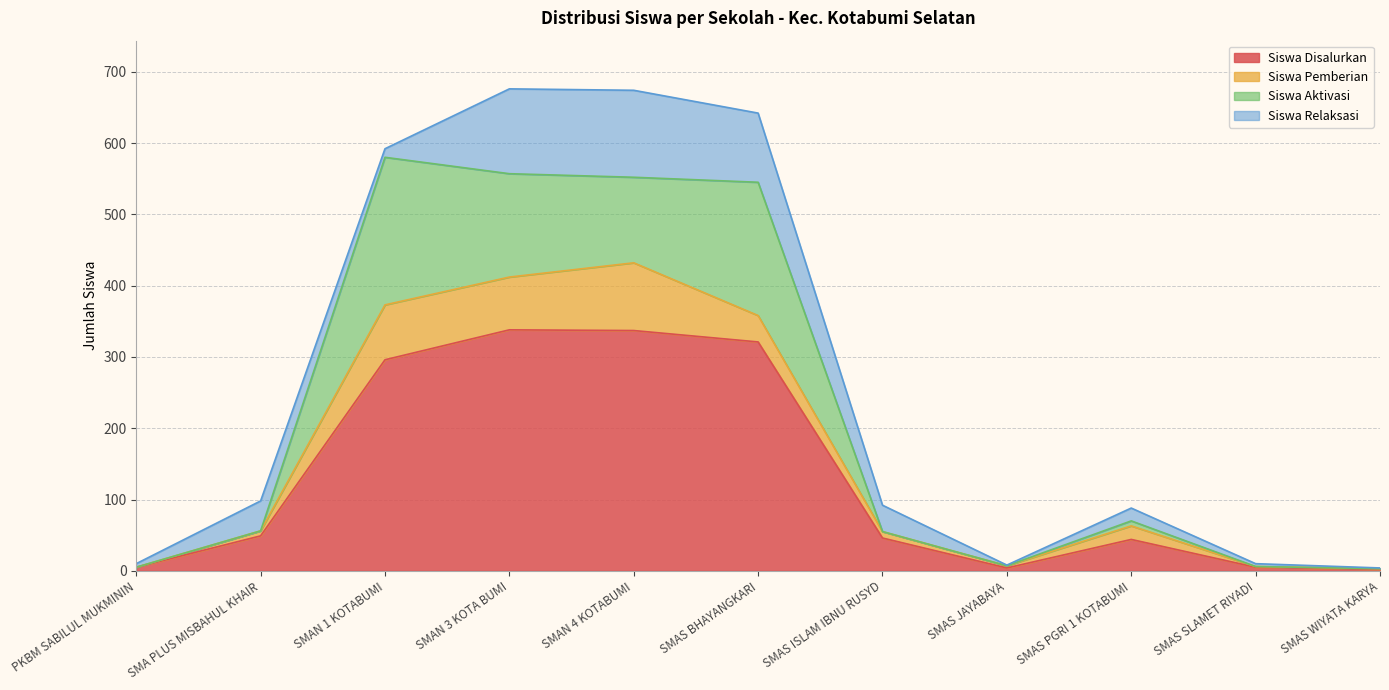

Which category has the highest value in the Siswa Disalurkan series?

SMAN 3 KOTA BUMI